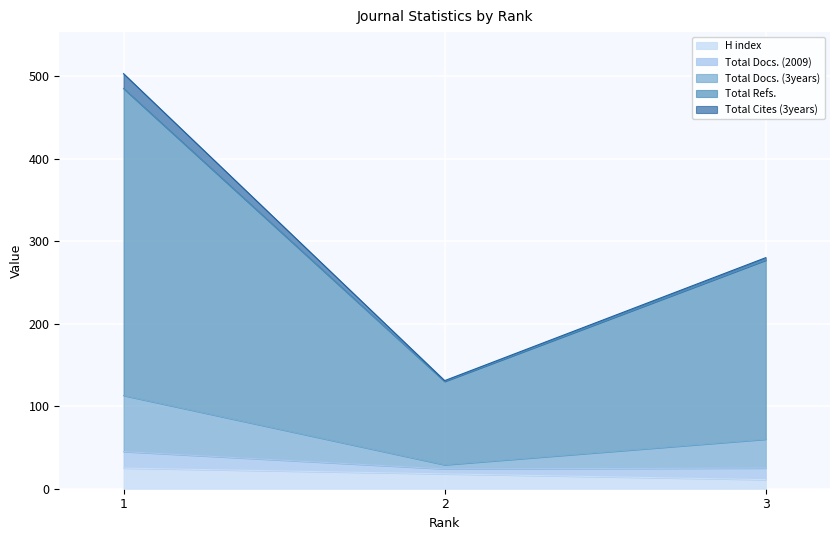

What is the highest value of the H index series?

25